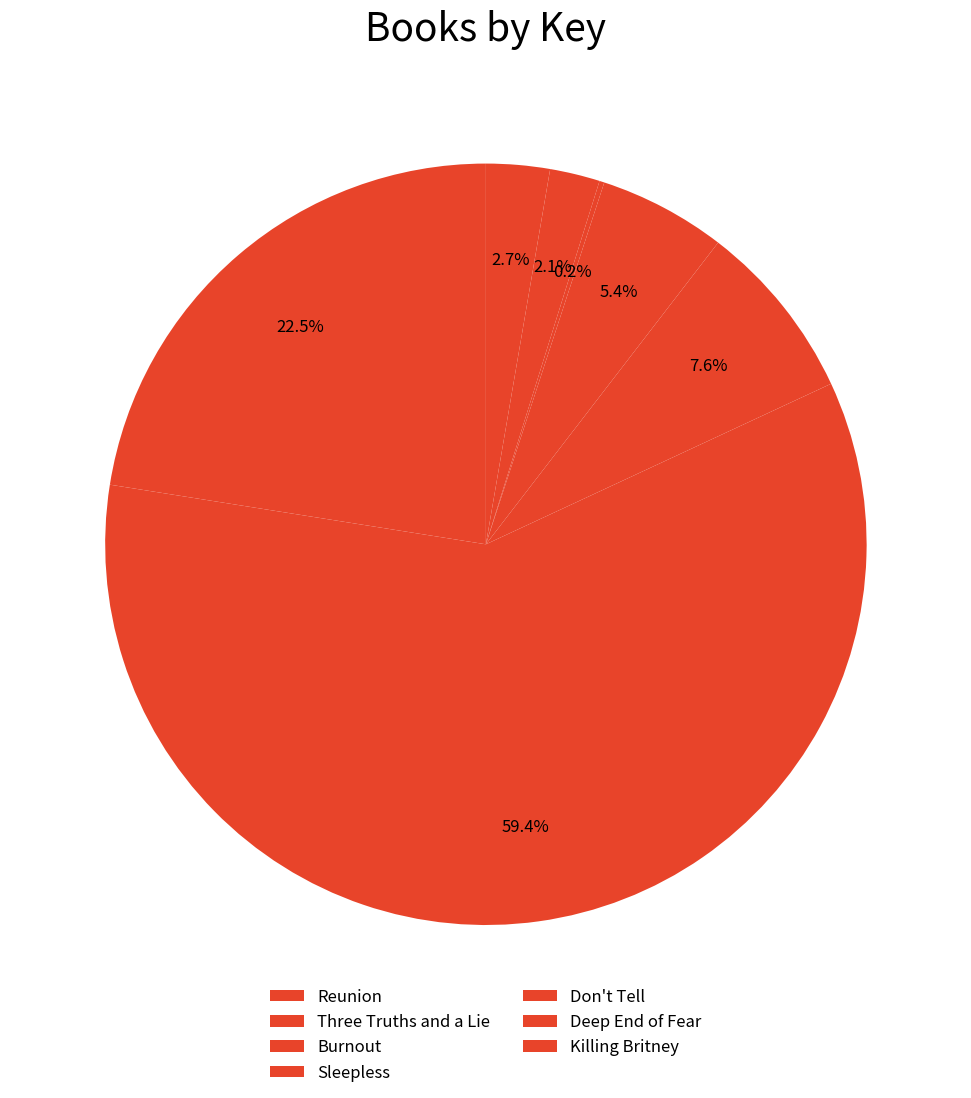

Which has a higher value, Burnout or Don't Tell?

Burnout